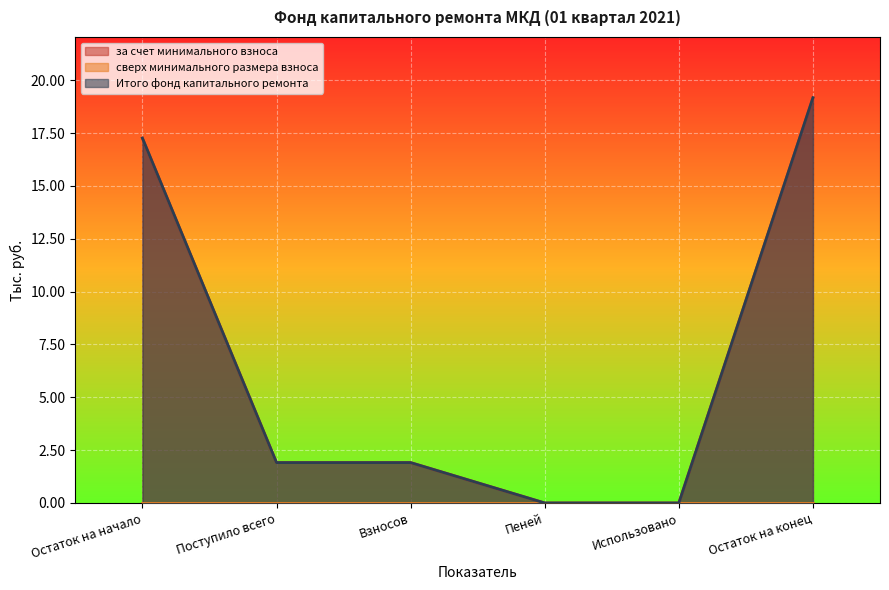

Reading right to left, extract all data points from this chart.

за счет минимального взноса: Остаток на конец=19.2	Использовано=0.0	Пеней=0.0	Взносов=1.9	Поступило всего=1.9	Остаток на начало=17.3
Итого фонд капитального ремонта: Остаток на конец=19.2	Использовано=0.0	Пеней=0.0	Взносов=1.9	Поступило всего=1.9	Остаток на начало=17.3